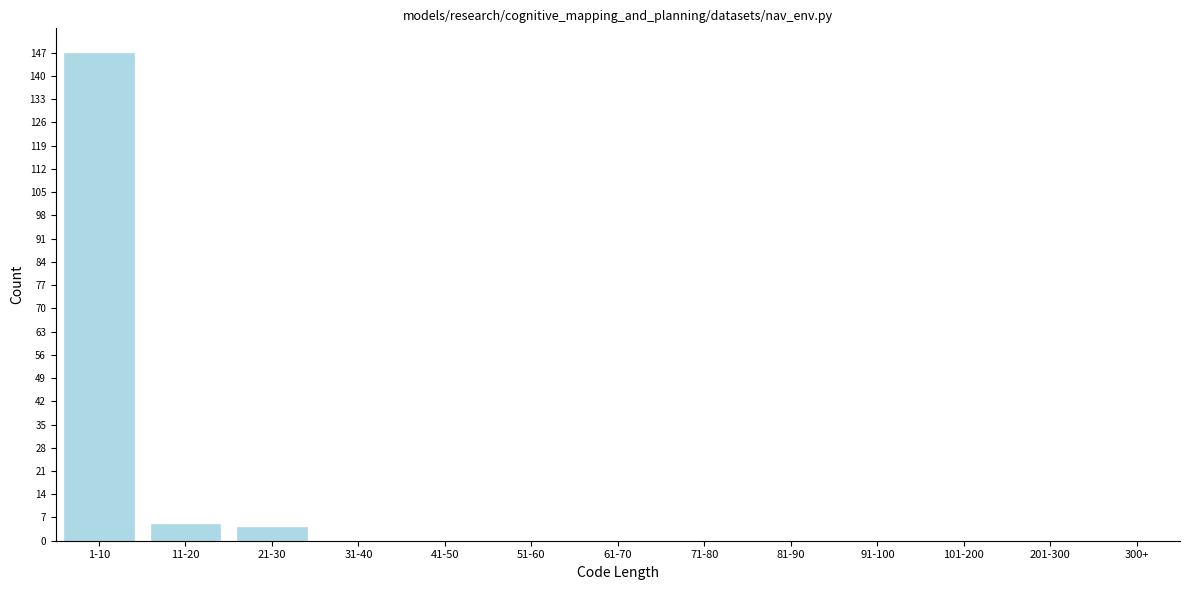

Reading right to left, list all the values displayed in this chart.

300+=0	201-300=0	101-200=0	91-100=0	81-90=0	71-80=0	61-70=0	51-60=0	41-50=0	31-40=0	21-30=4	11-20=5	1-10=147